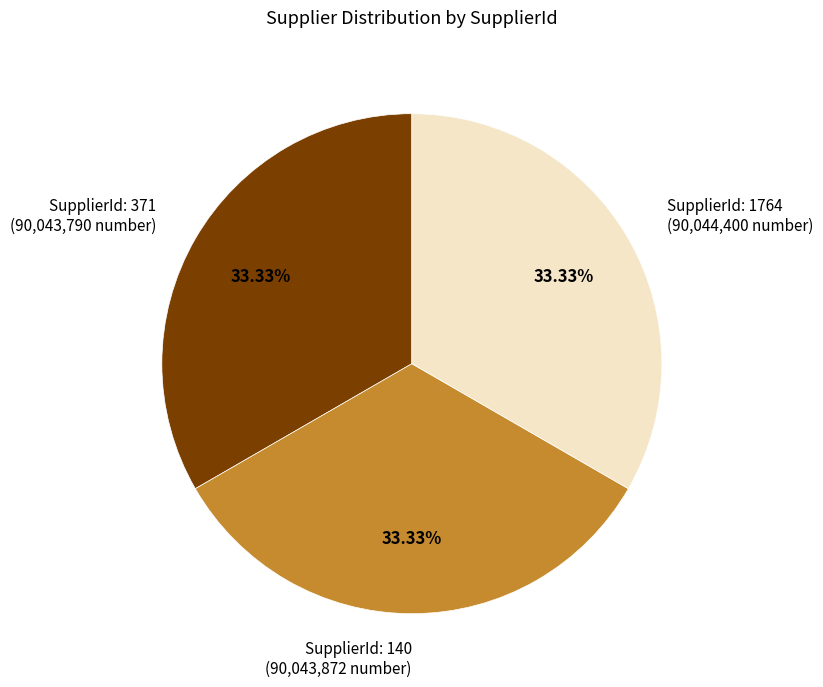

Approximately how many times larger is the value at SupplierId: 371 (90,043,790 number) compared to SupplierId: 140 (90,043,872 number)?

1.0